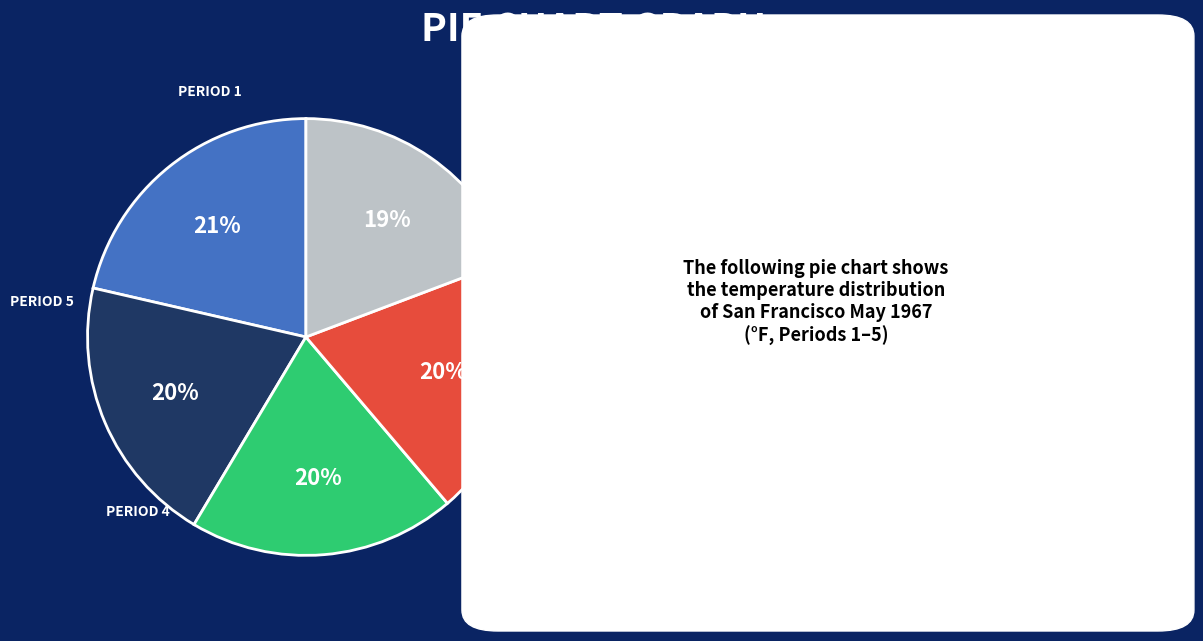

Does any single category account for the majority?

No